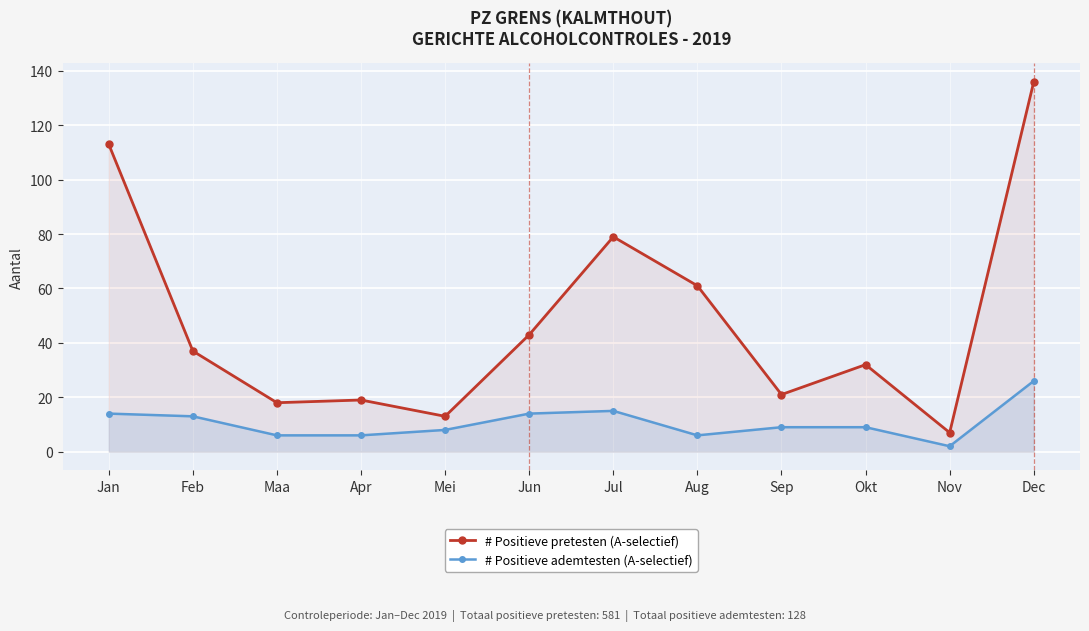

Reading left to right, extract all data points from this chart.

# Positieve pretesten (A-selectief): Jan=113	Feb=37	Maa=18	Apr=19	Mei=13	Jun=43	Jul=79	Aug=61	Sep=21	Okt=32	Nov=7	Dec=136
# Positieve ademtesten (A-selectief): Jan=14	Feb=13	Maa=6	Apr=6	Mei=8	Jun=14	Jul=15	Aug=6	Sep=9	Okt=9	Nov=2	Dec=26